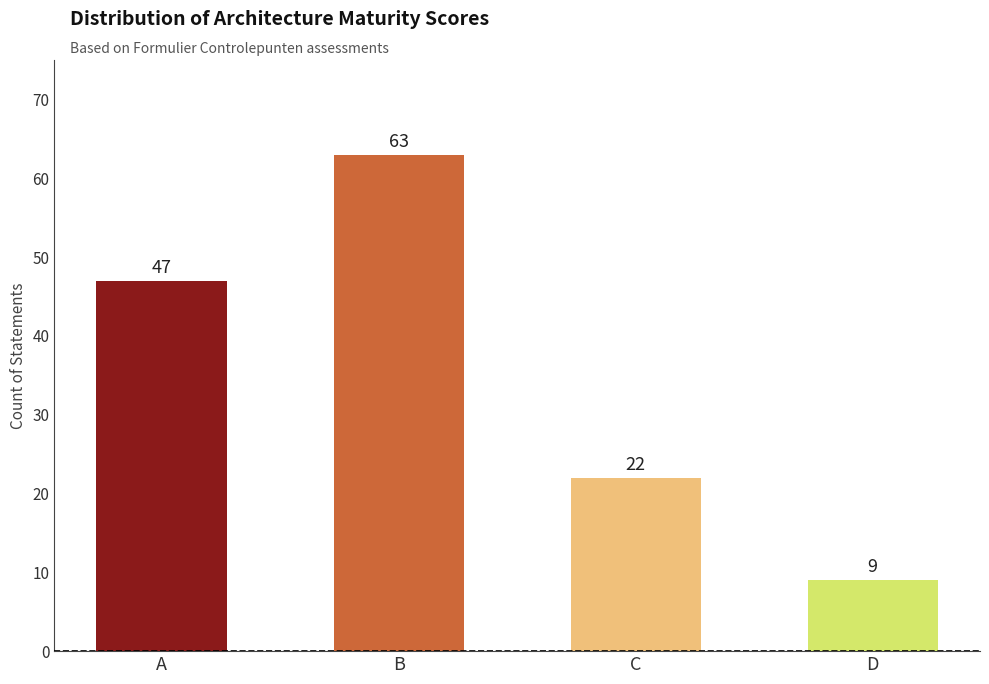

Approximately how many times larger is the value at D compared to A?

0.2